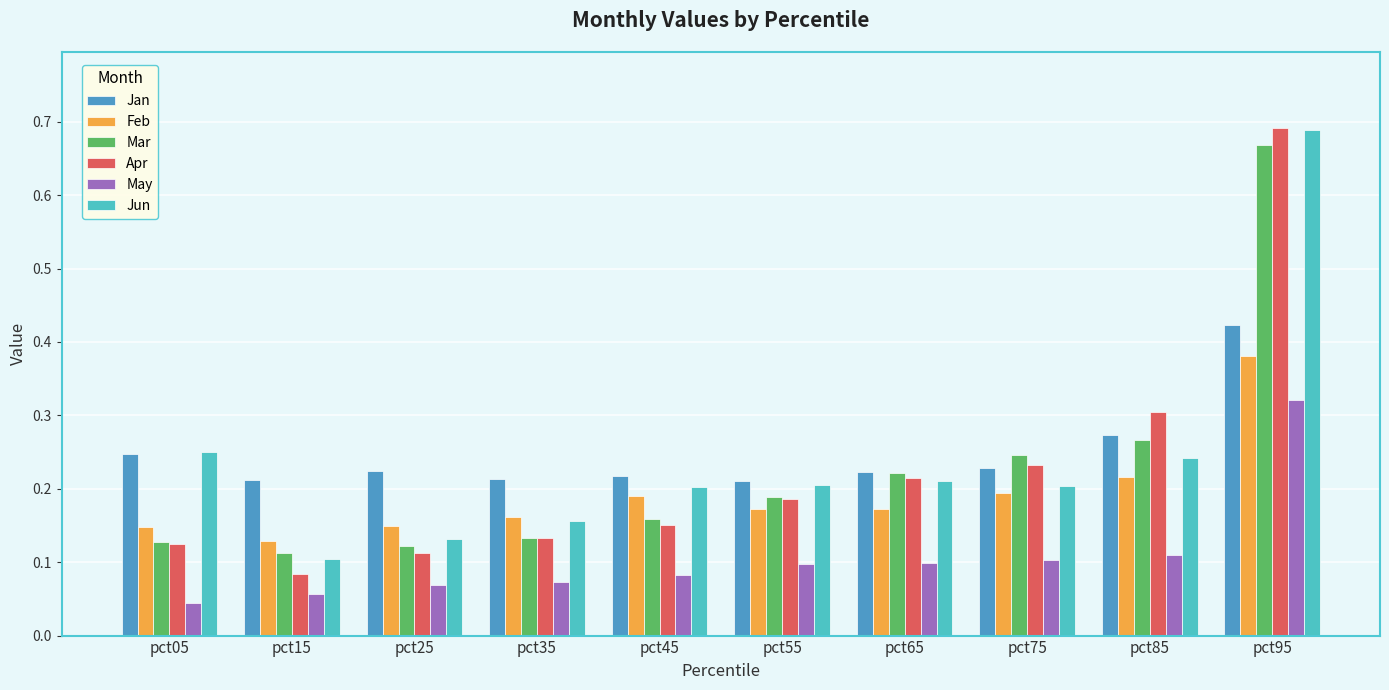

What are all the series names shown in the legend?

Jan, Feb, Mar, Apr, May, Jun